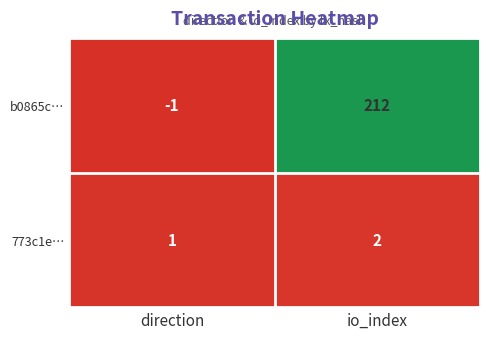

Which series has the largest range (max minus min)?

b0865c…